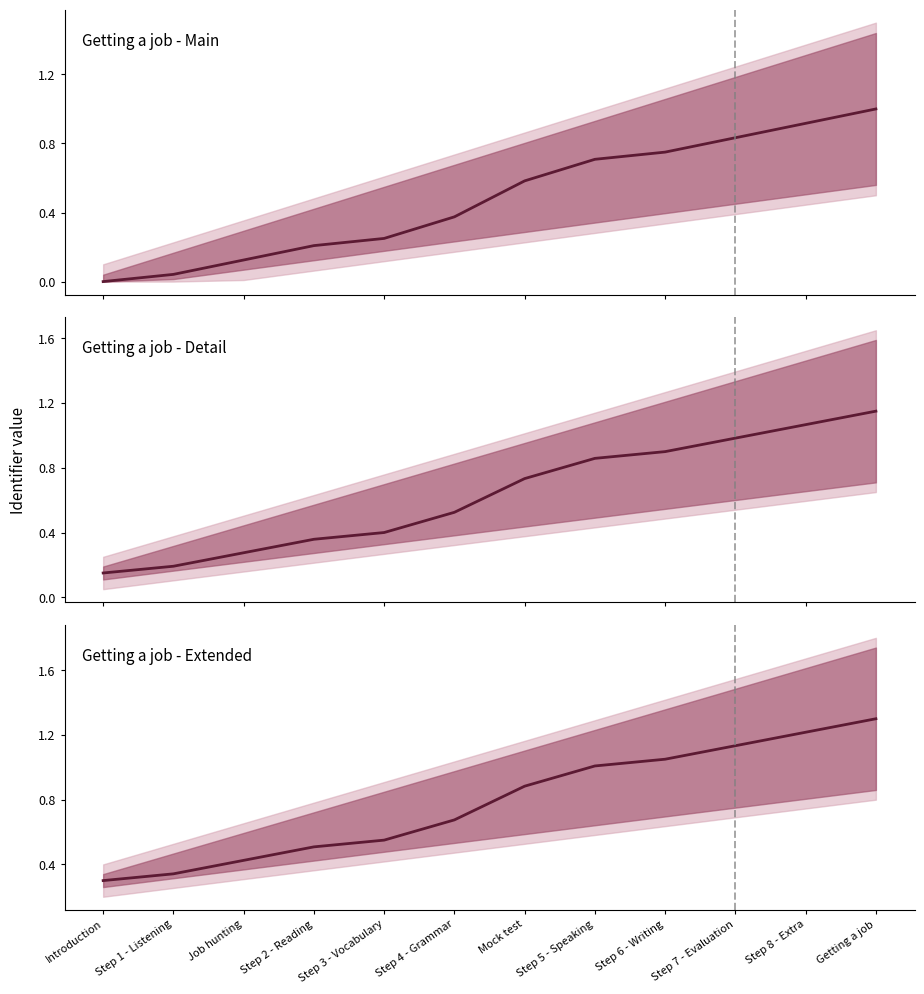

What is the value of the Getting a job - Extended point at the 7th from the left?

0.9